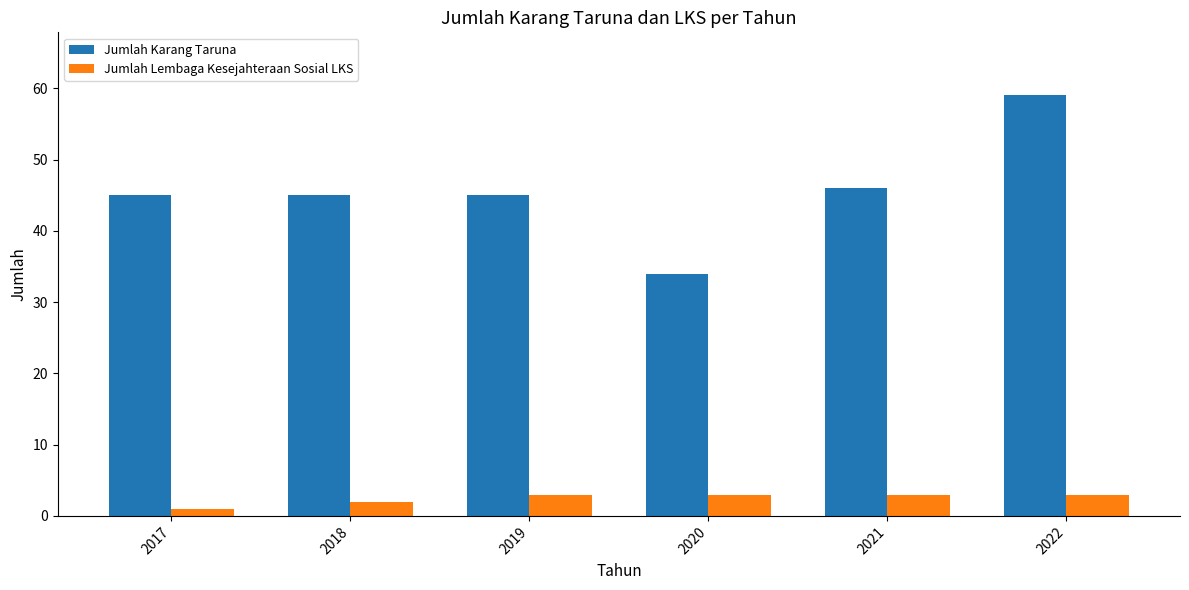

What are all the series names shown in the legend?

Jumlah Karang Taruna, Jumlah Lembaga Kesejahteraan Sosial LKS